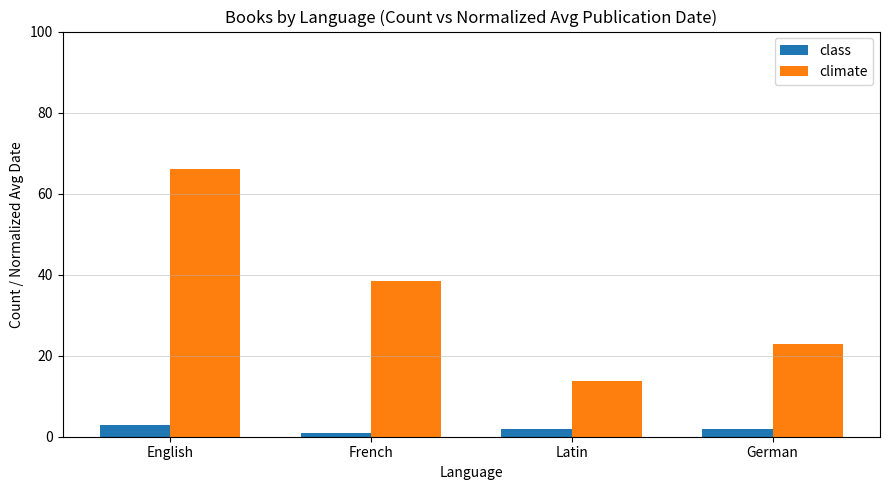

Reading right to left, list all the values displayed in this chart.

class: German=2.0	Latin=2.0	French=1.0	English=3.0
climate: German=23.0	Latin=13.8	French=38.5	English=66.2